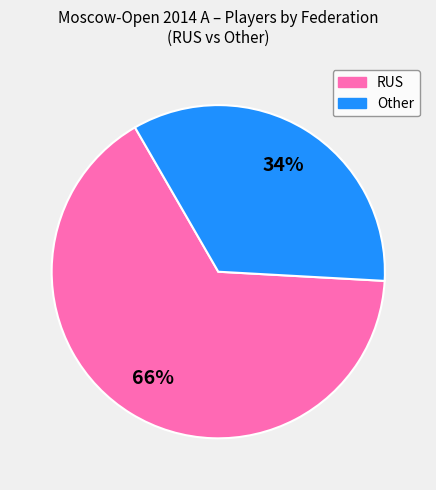

Between Other and RUS, which is larger?

RUS